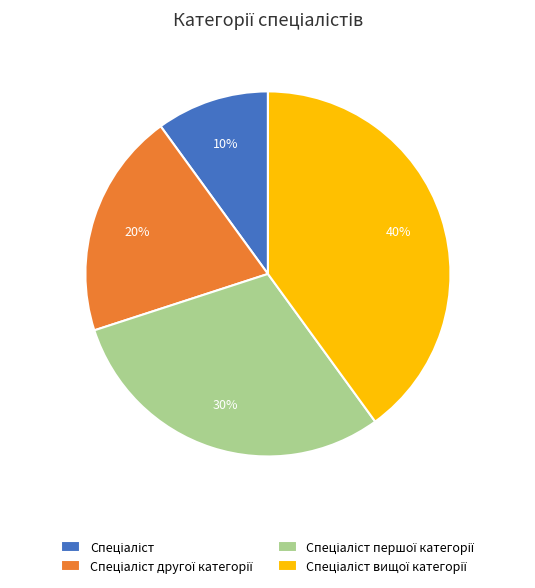

Is there a majority slice in this chart?

No